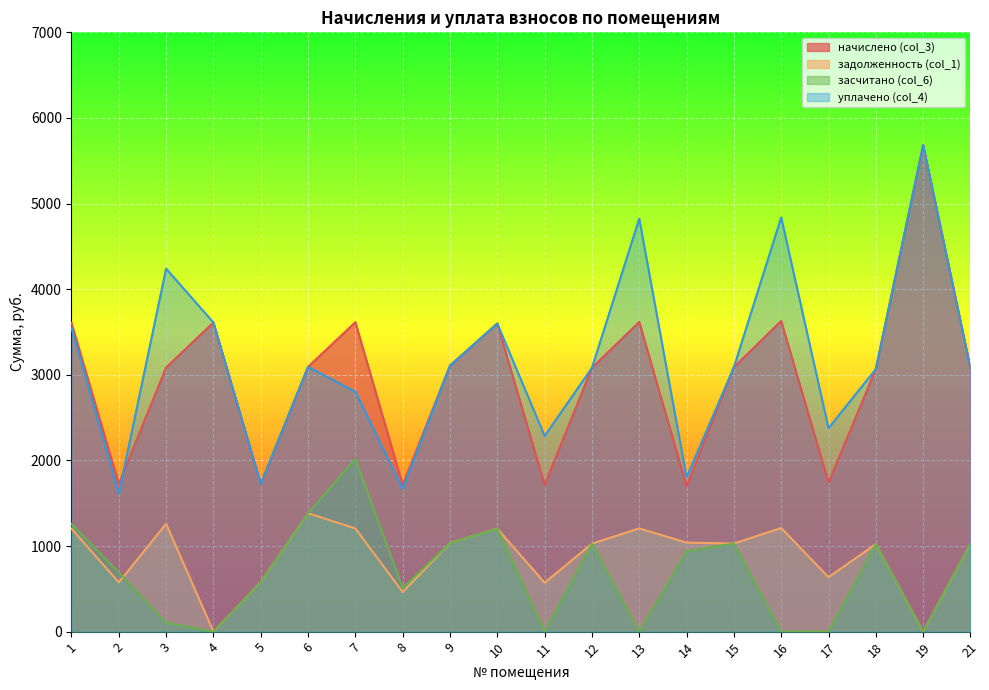

The засчитано (col_6) series shows 0.0 at 11. True or false?

True